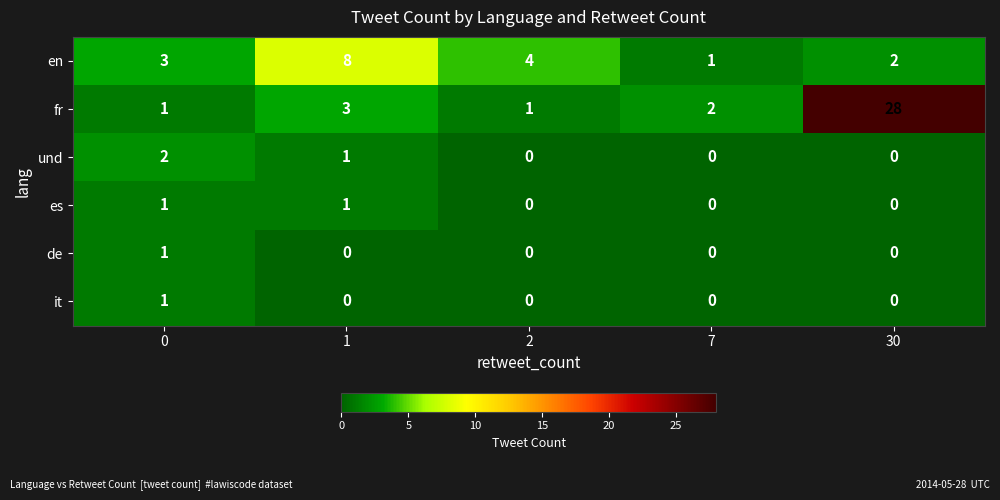

How many data points does each series have?

5